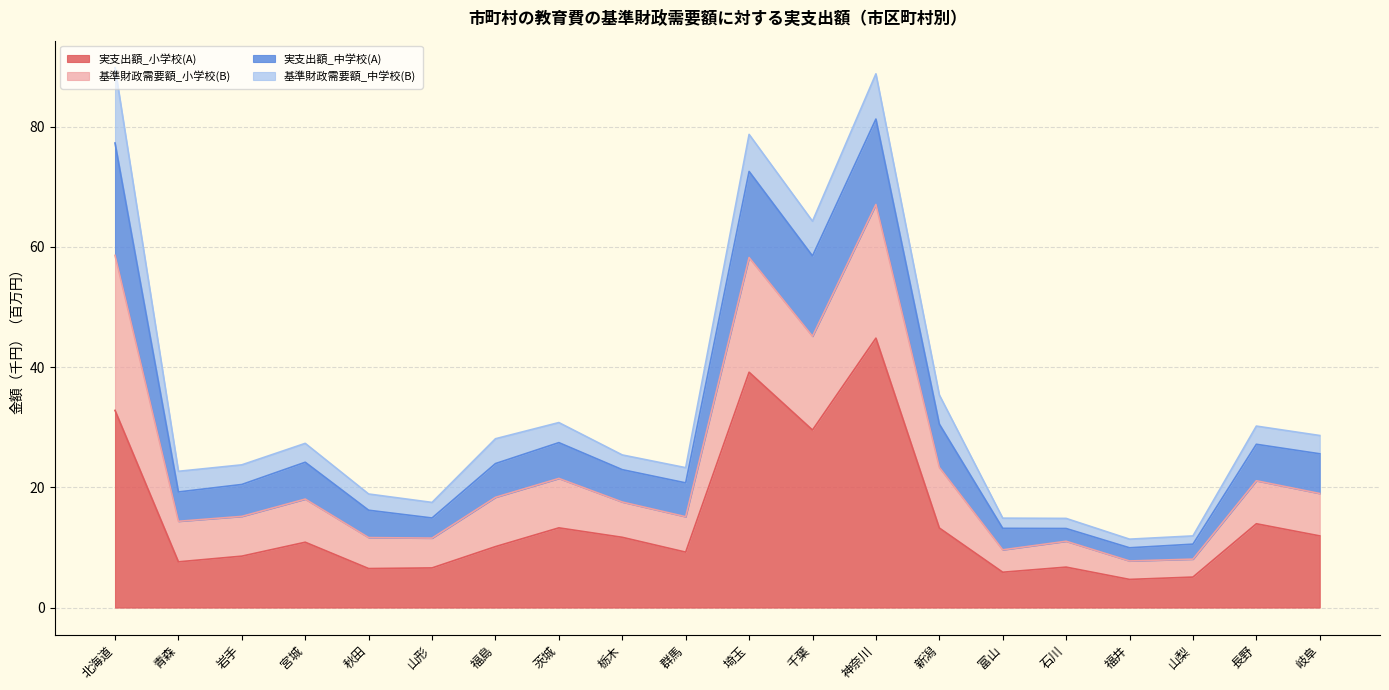

What is the total value across all series at 山形?

17.5